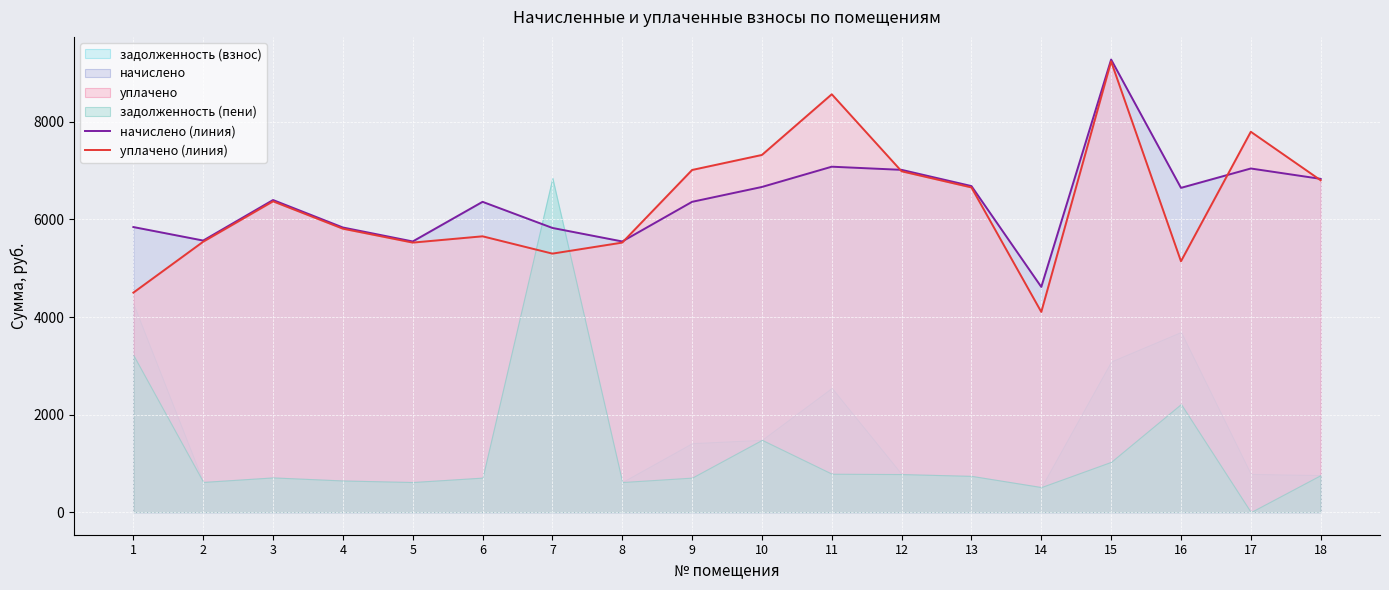

What is the average value of the начислено (линия) series?

6398.6